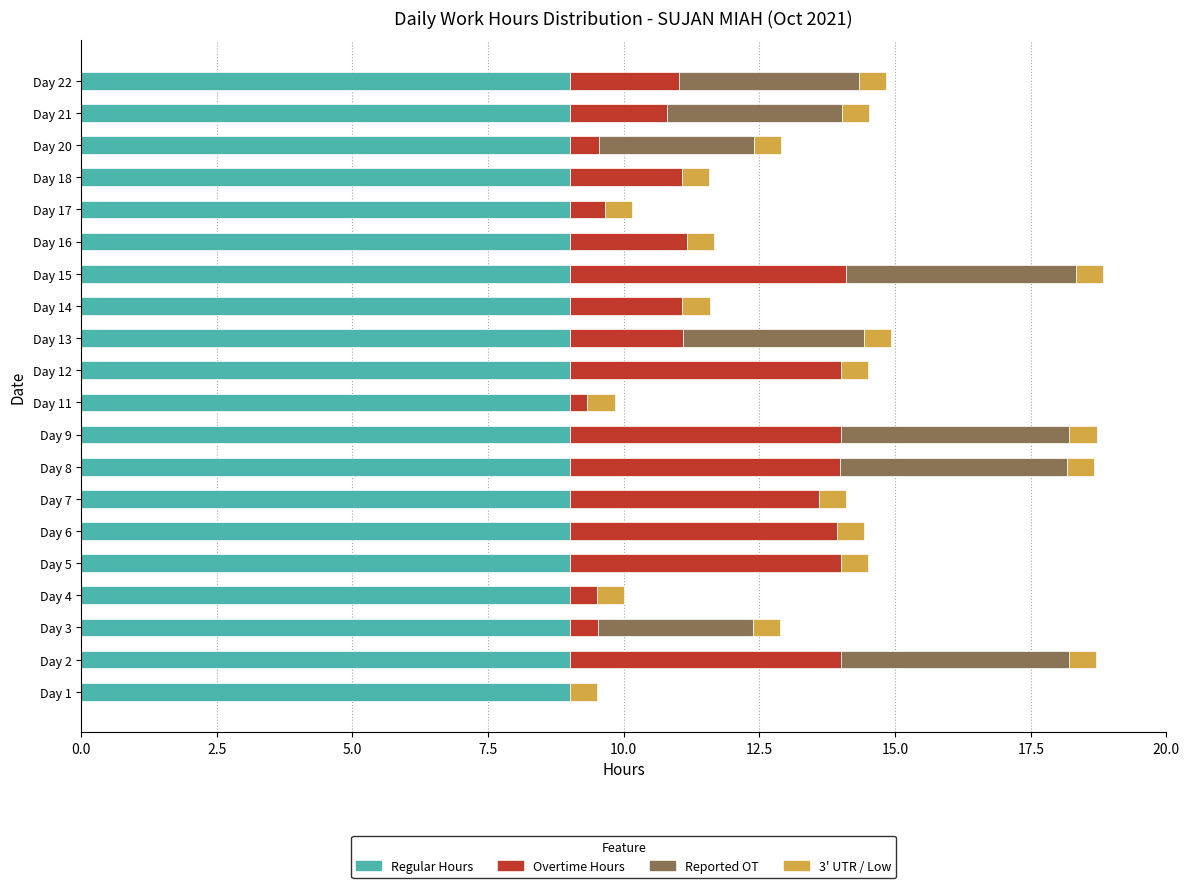

What is the total value across all series at Day 6?

14.4